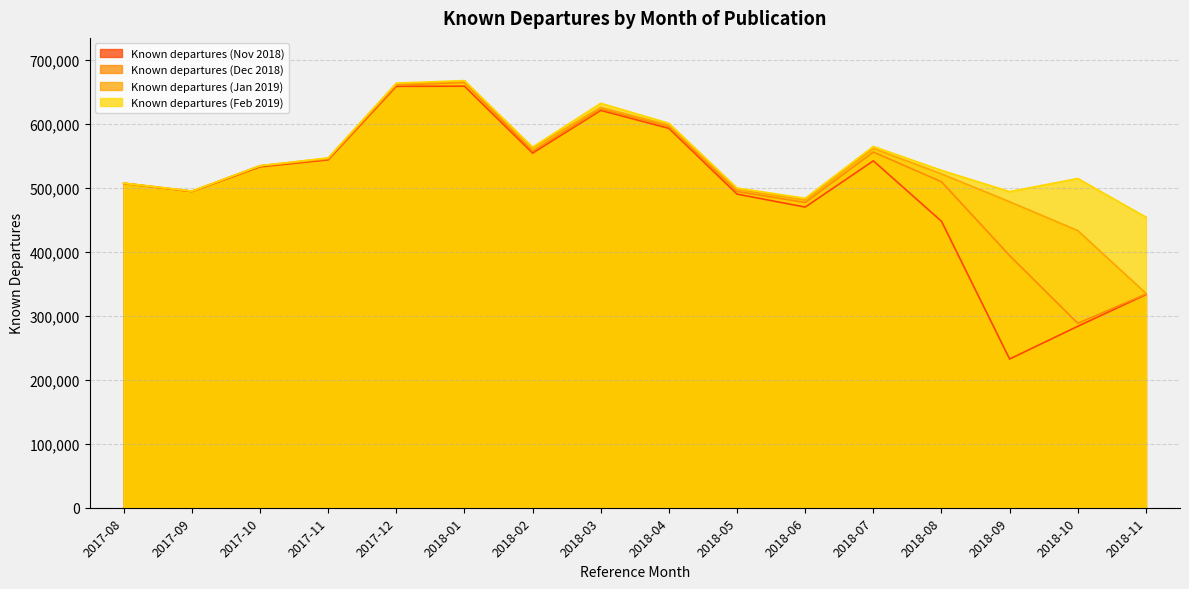

What is the difference between the highest and lowest values at 2017-10?

1733